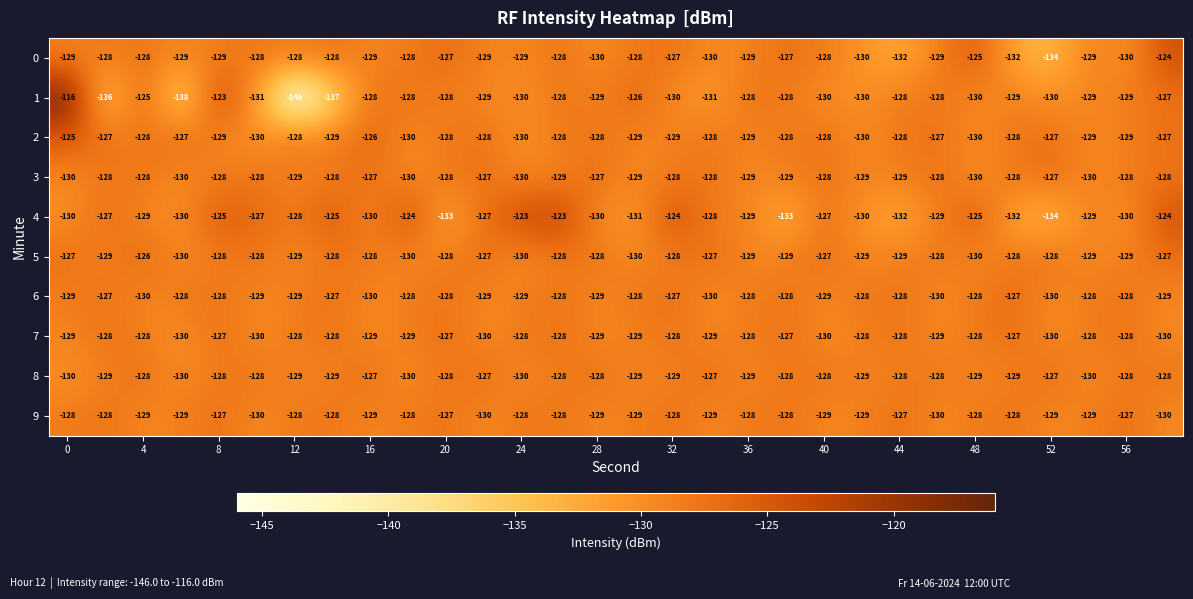

What is the difference between the second highest and second lowest values in the 3 series?

3